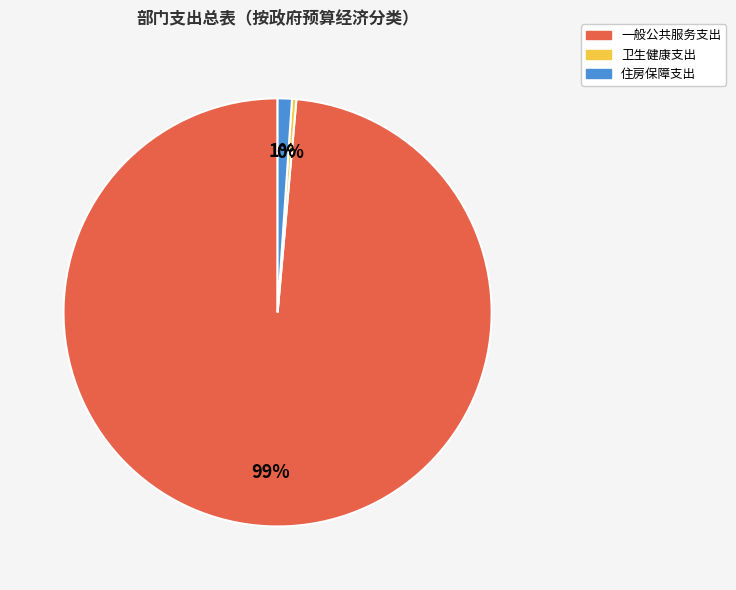

The 一般公共服务支出 slice represents 99% of the pie. True or false?

True